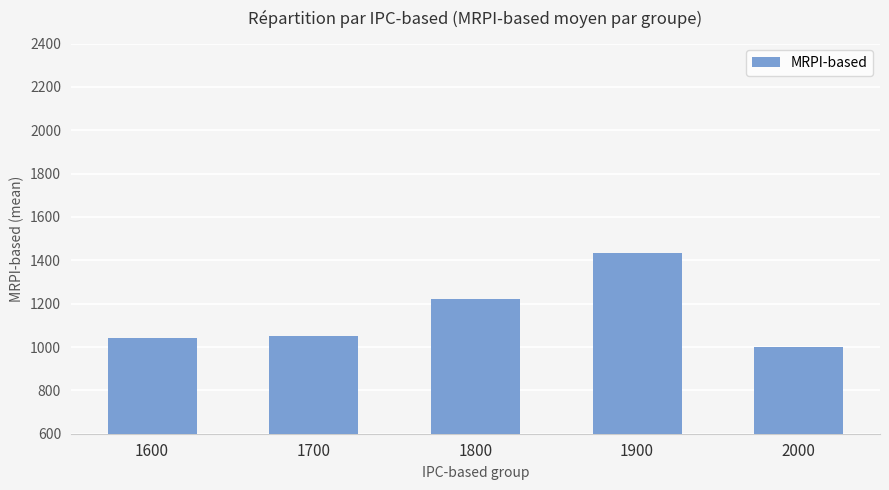

What is the minimum value shown in the chart?

1000